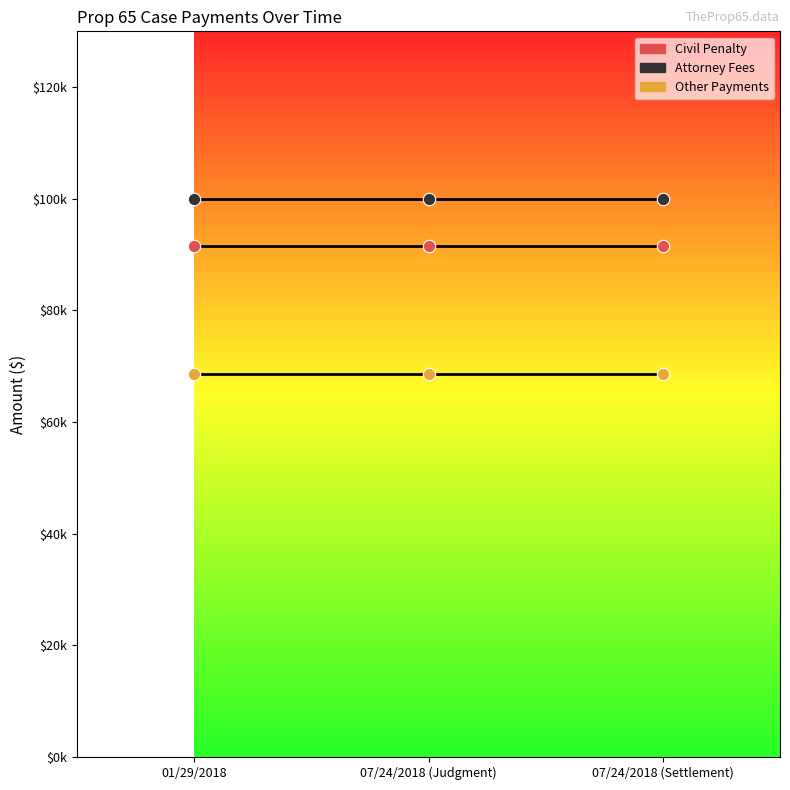

Is this an area chart (filled region under the line)?

No